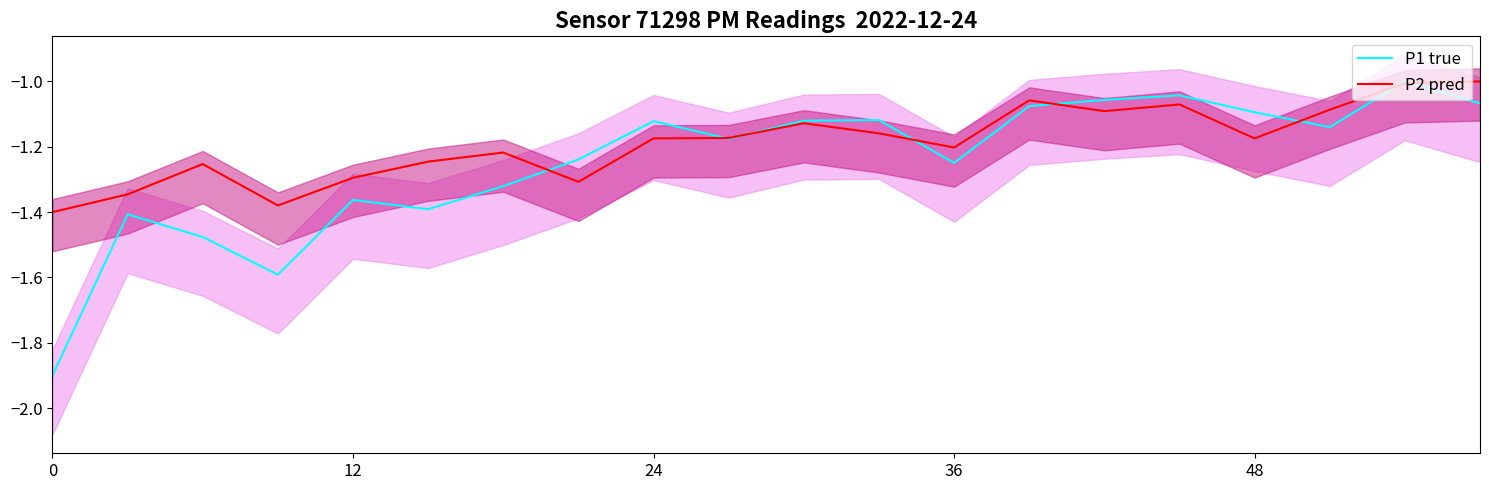

True or false: P2 pred and P1 true intersect in this chart.

True